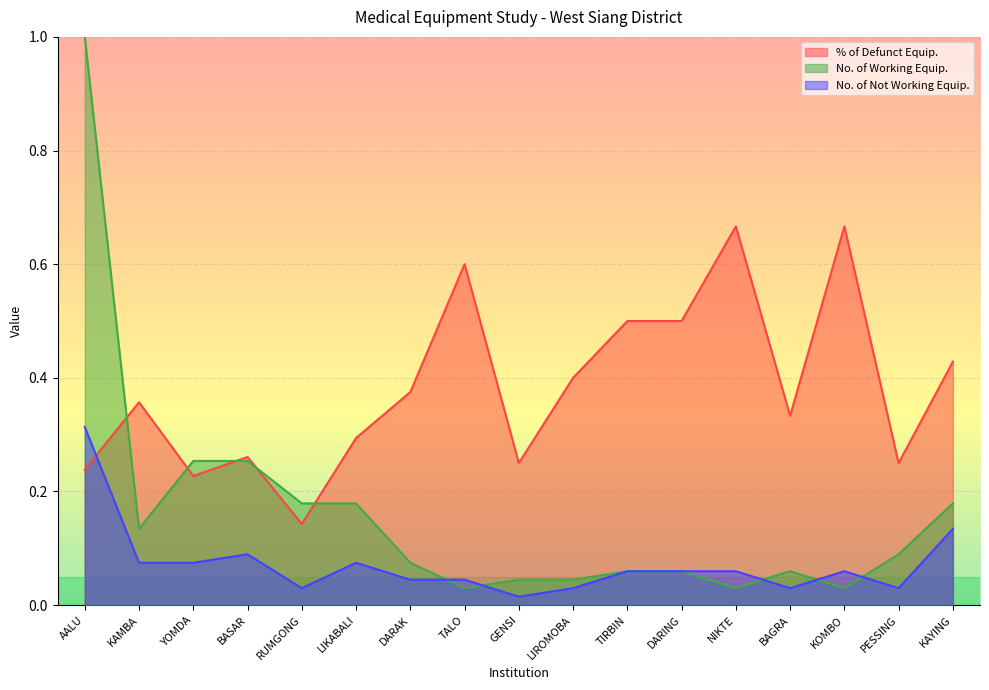

Between RUMGONG and PESSING, which is larger?

PESSING